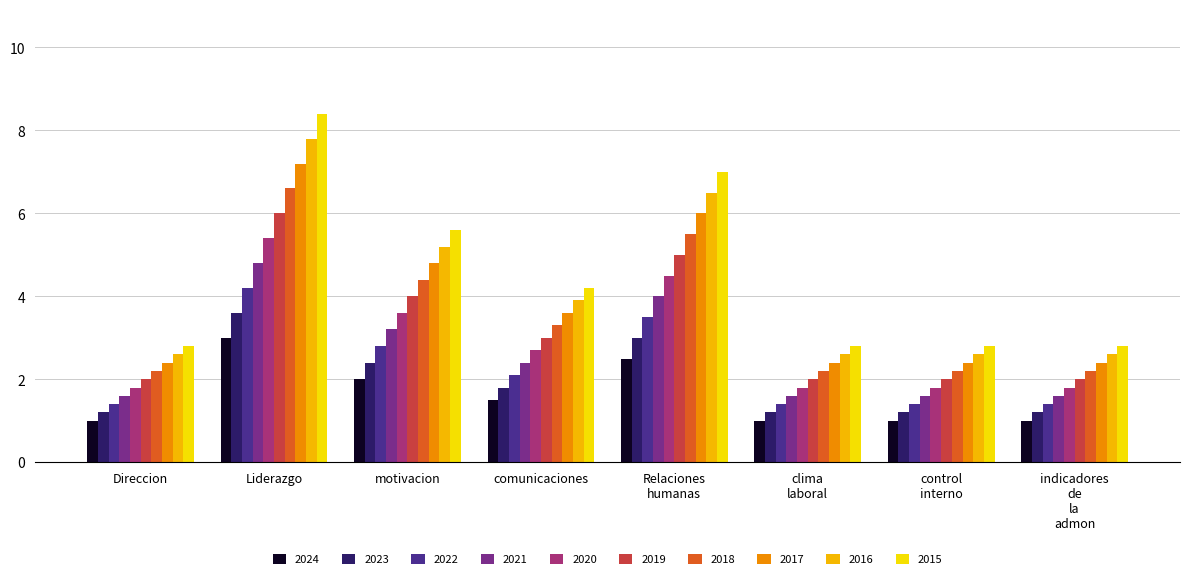

What is the sum of all 2021 values?

20.8